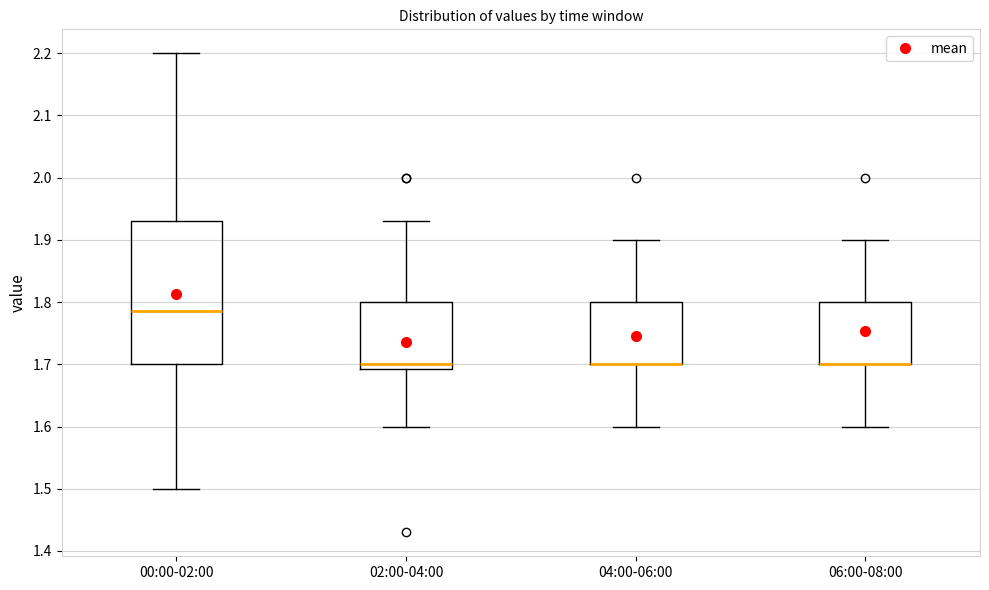

Reading left to right, read every box against the y-axis: the position of its median line, the range the box covers, and the ends of its whiskers. The values are not printed on the chart, so give them approximately, as read against the axis.

00:00-02:00: median 1.79, box 1.70 to 1.93, whiskers 1.50 to 2.20
02:00-04:00: median 1.70, box 1.69 to 1.80, whiskers 1.60 to 1.93
04:00-06:00: median 1.70 (drawn on the box's lower edge), box 1.70 to 1.80, whiskers 1.60 to 1.90
06:00-08:00: median 1.70 (drawn on the box's lower edge), box 1.70 to 1.80, whiskers 1.60 to 1.90